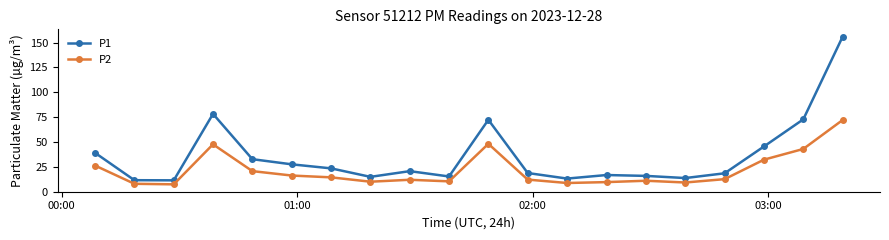

List the series in order of their peak value, highest first.

P1, P2